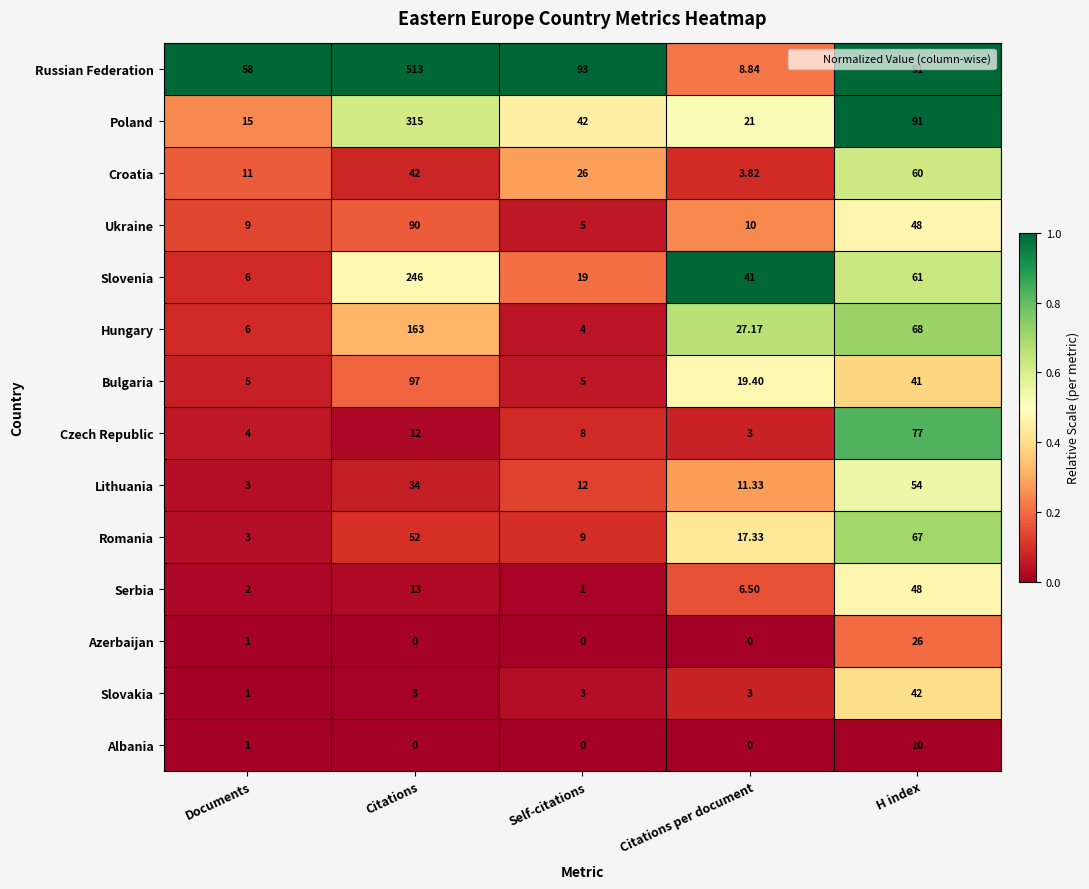

Which series changed the most between Self-citations and Citations per document?

Russian Federation